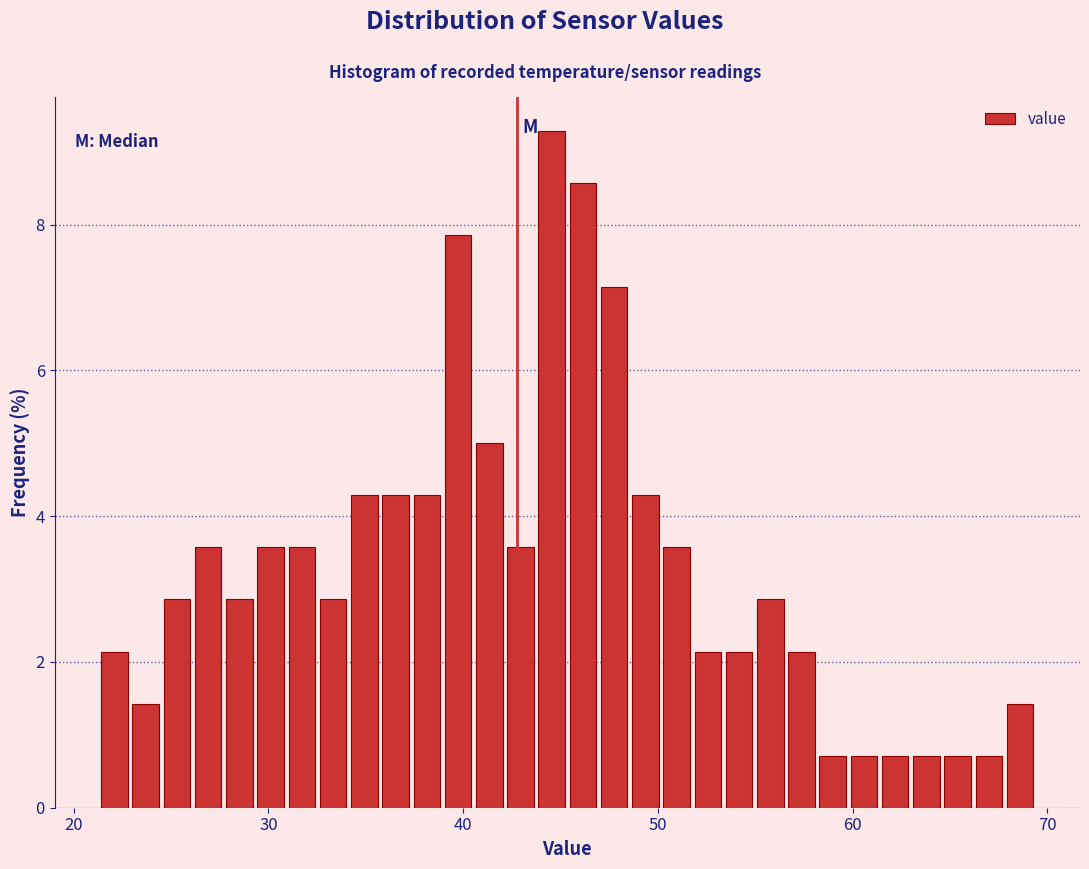

Read against the x-axis, roughly where is the centre of the tallest bar?

45